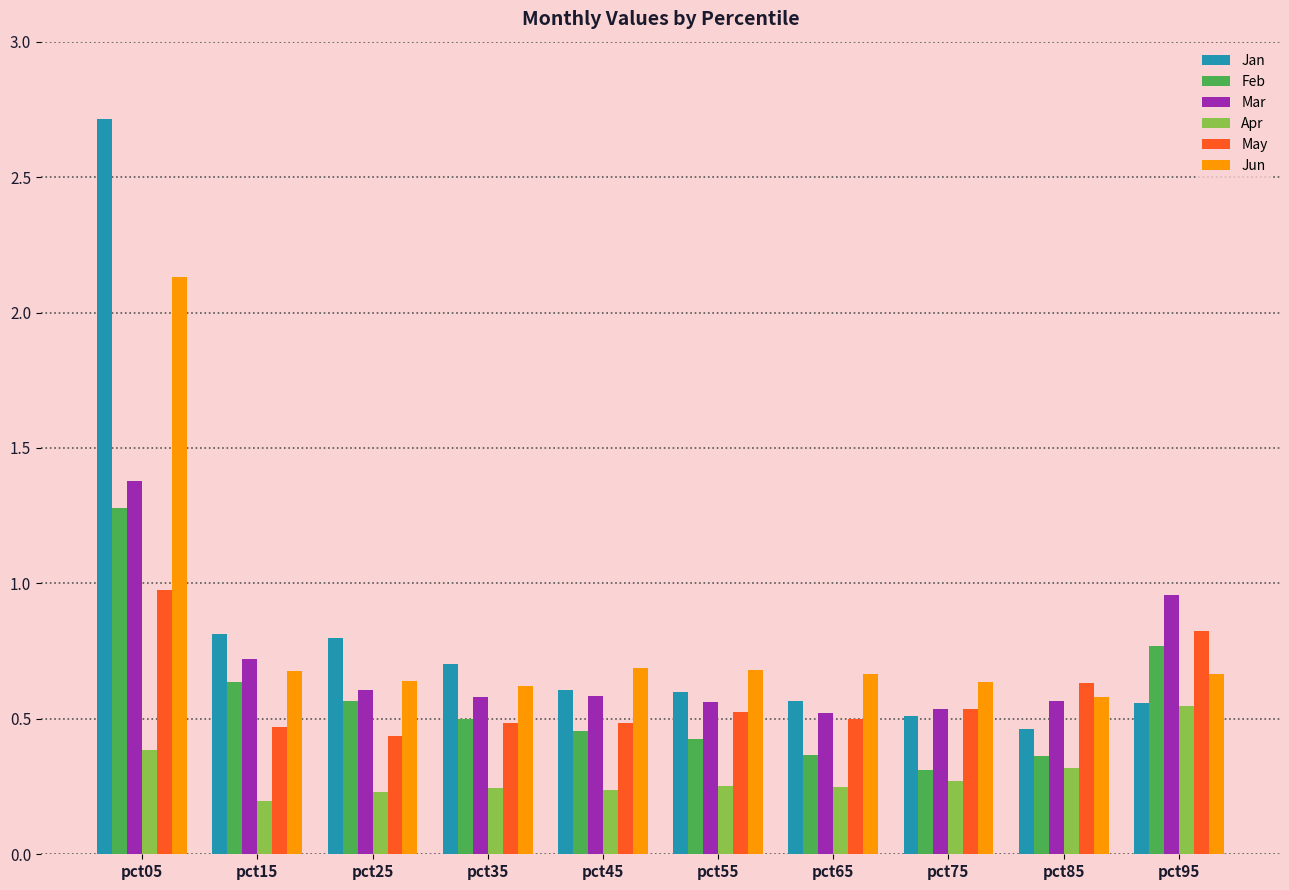

What is the sum of all May values?

5.9